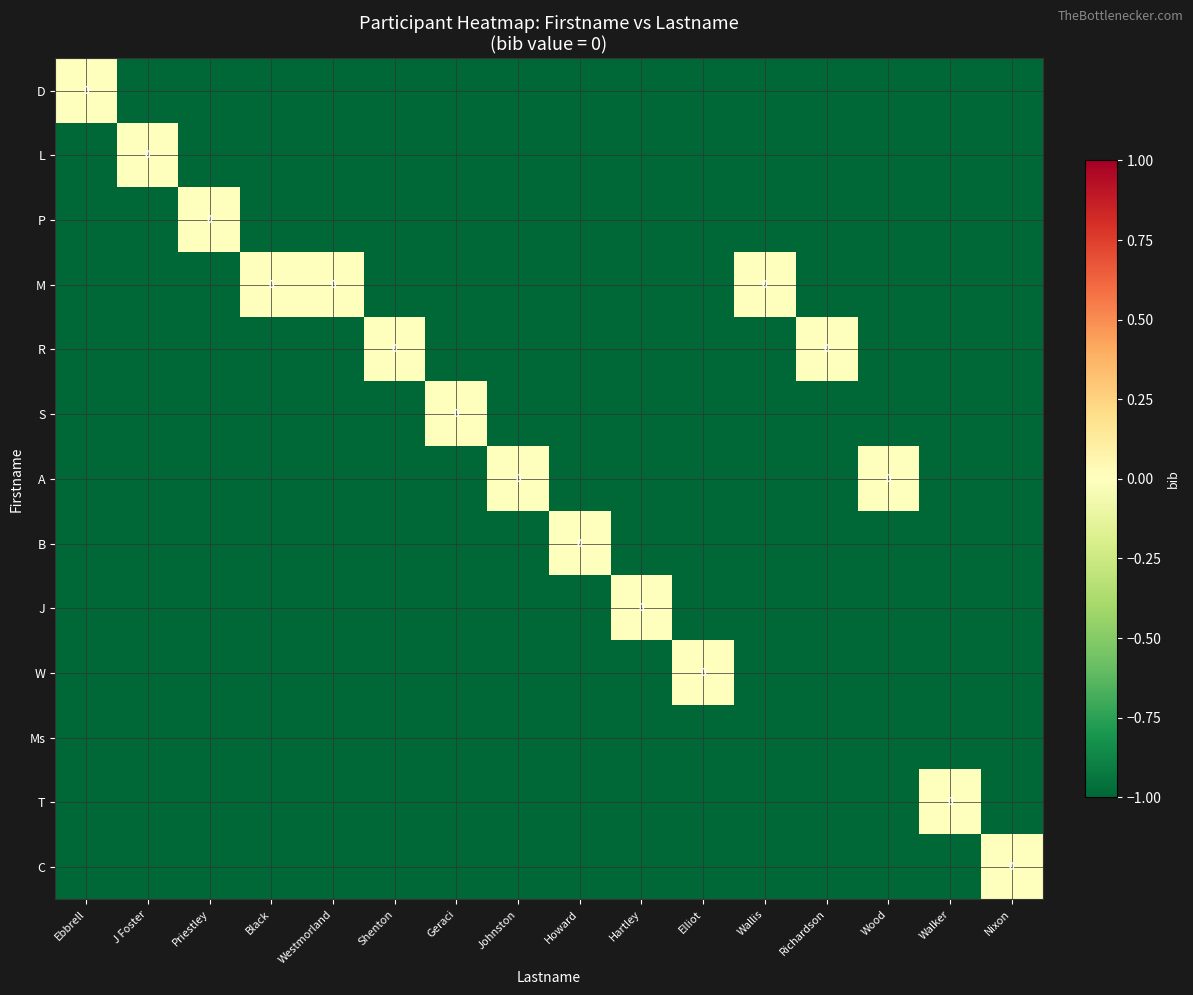

Count the D values in the range -1 to 0.

16